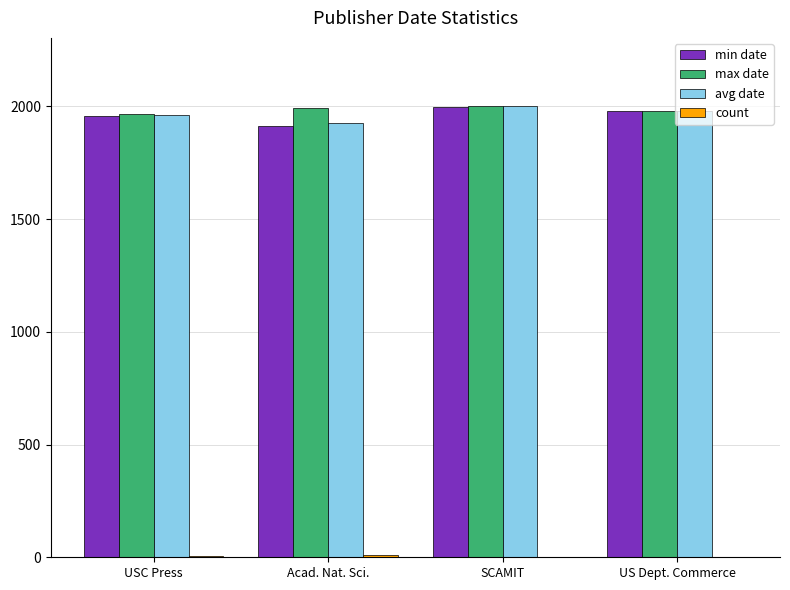

The value of max date at US Dept. Commerce is 3036.8. True or false?

False